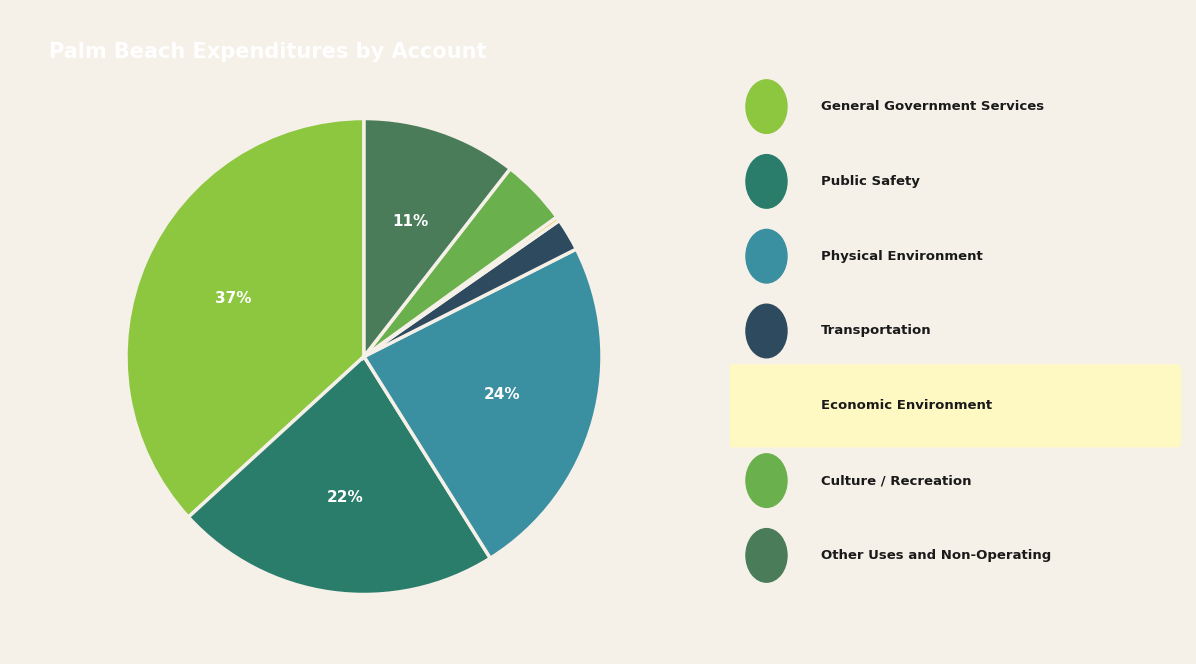

How many segments does this pie chart have?

7